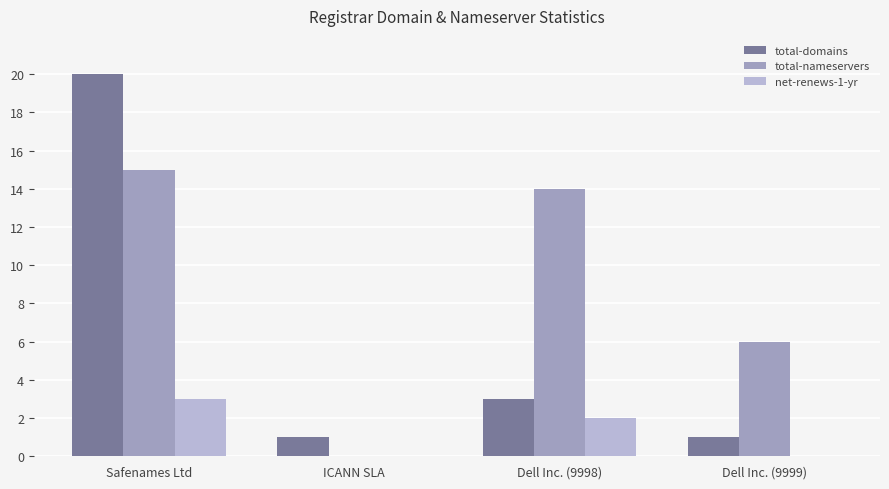

What is the maximum value shown in the chart?

20